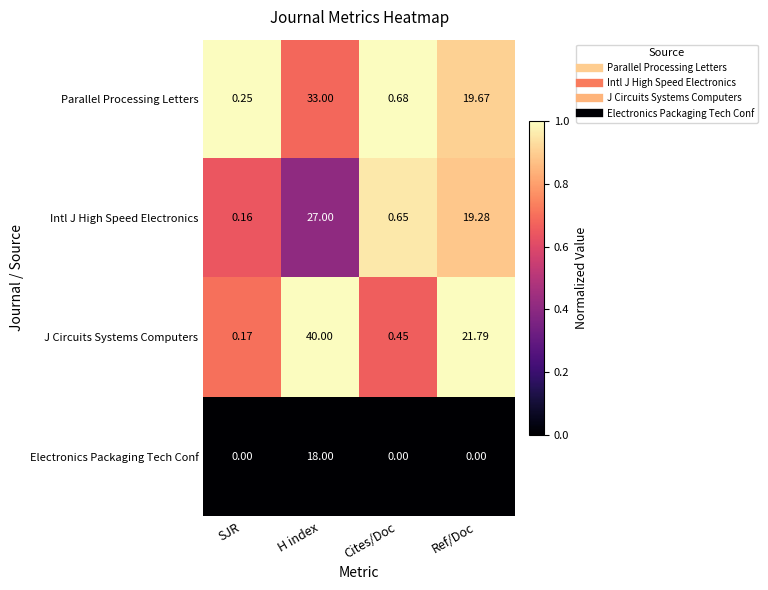

Rank the series by their maximum value, from lowest to highest.

Electronics Packaging Tech Conf, Intl J High Speed Electronics, Parallel Processing Letters, J Circuits Systems Computers